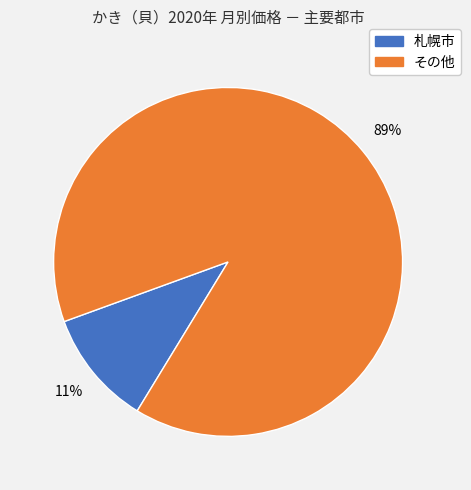

Is there any slice that represents more than half of the pie?

Yes